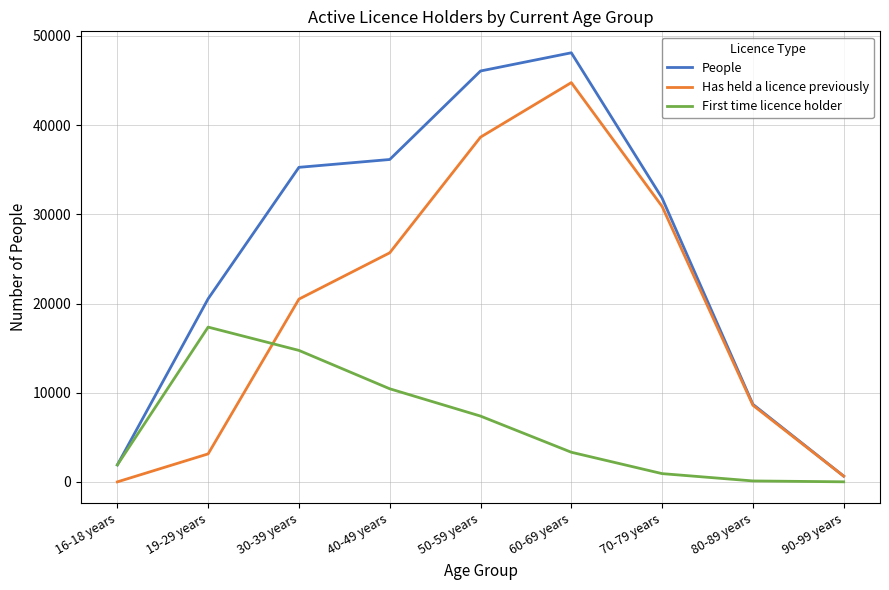

What is the difference between the highest and lowest values at 60-69 years?

44793